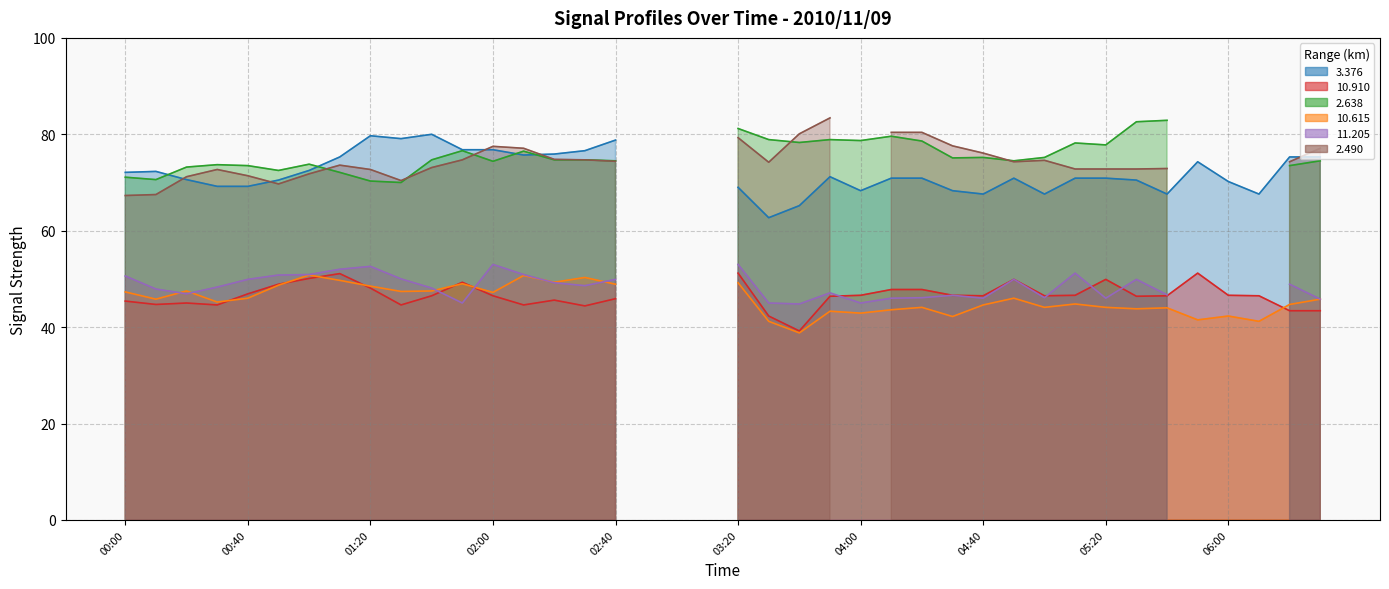

What is the label of the 9th point from the right?

05:10